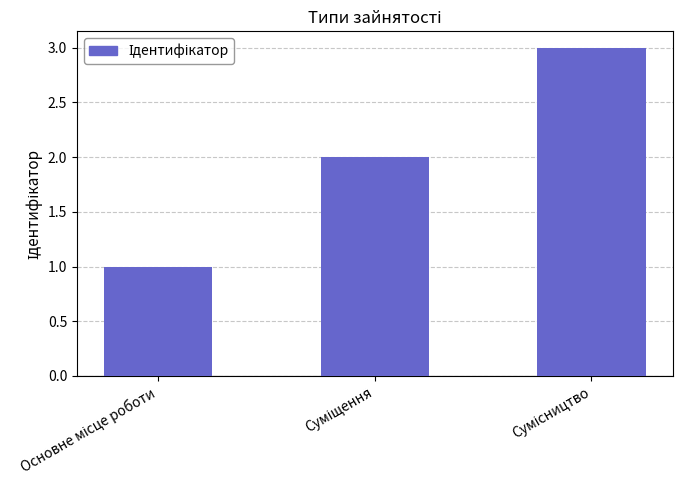

What is the maximum value shown in the chart?

3